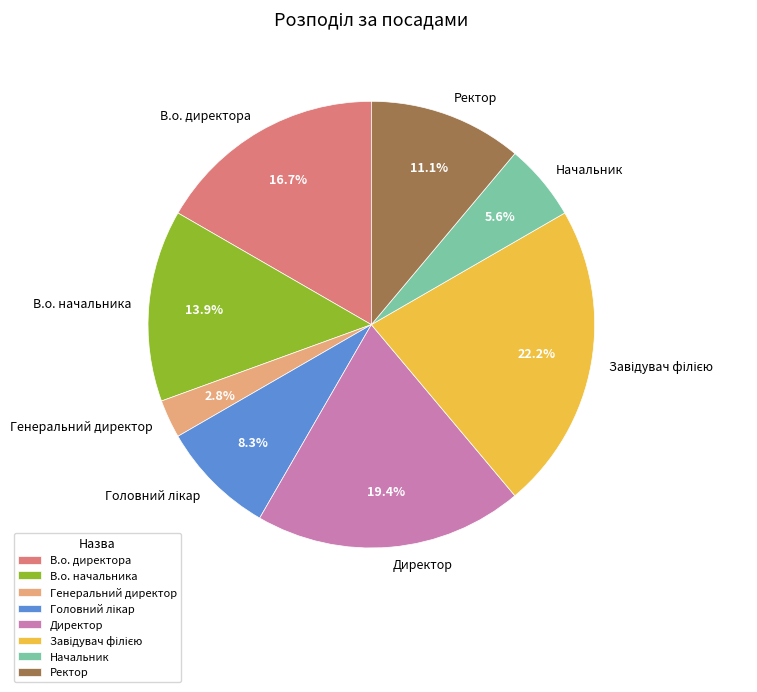

Is В.о. директора the majority of the pie?

No